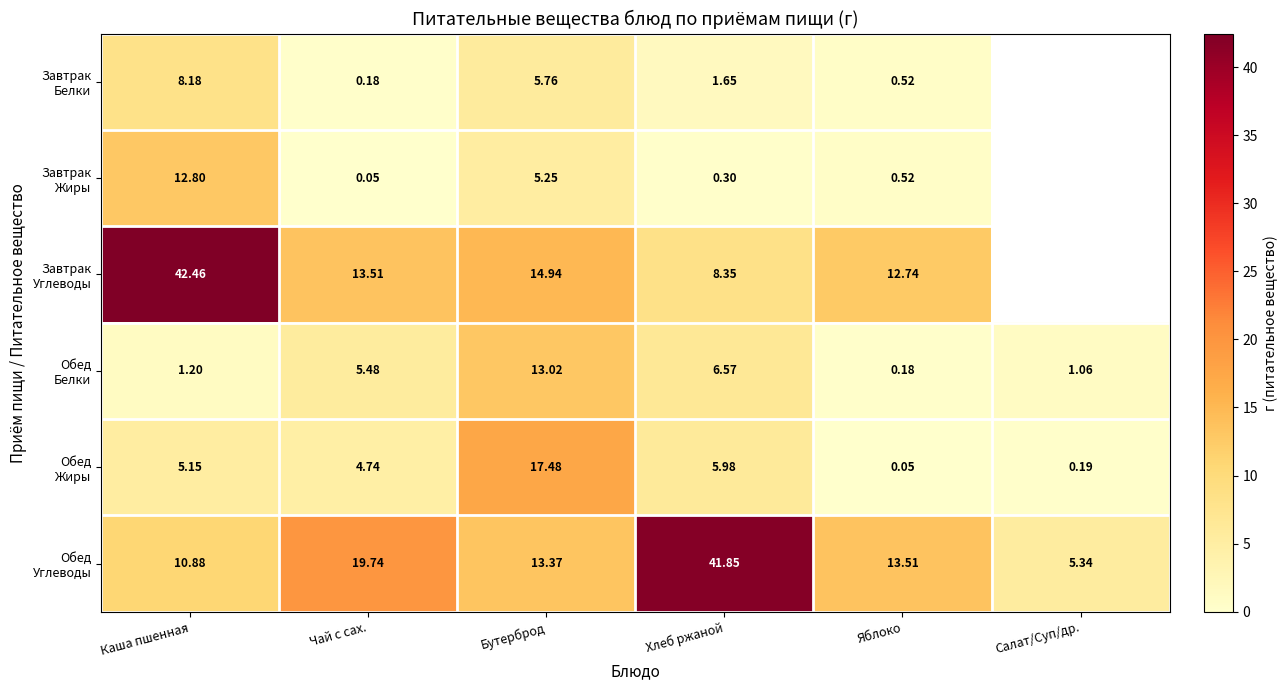

Is it true that Обед Белки equals 5.5 at Чай с сах.?

True